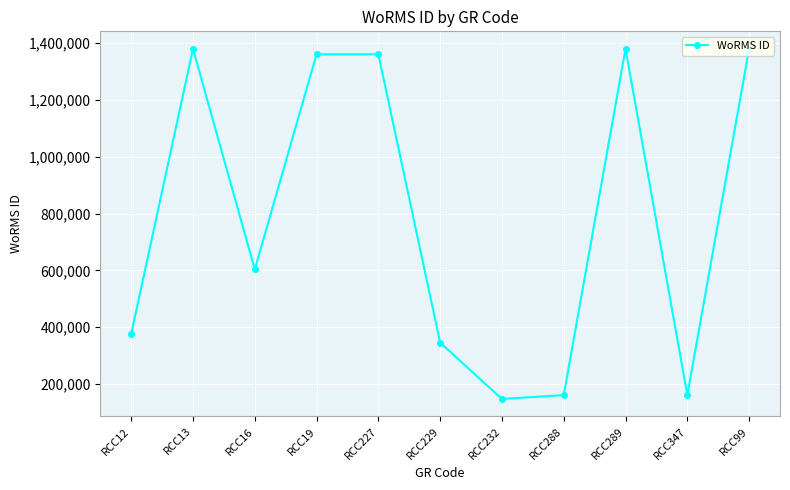

What is the difference between the values at RCC16 and RCC347?

442853